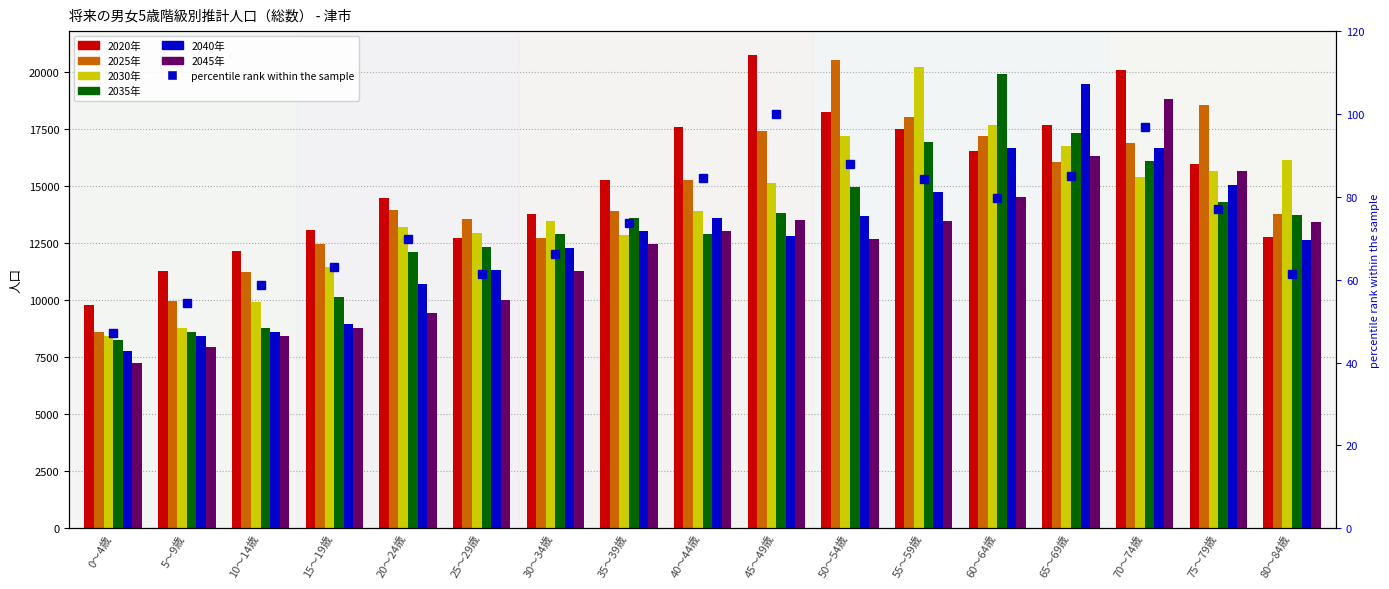

Which series has the widest spread of values?

2025年